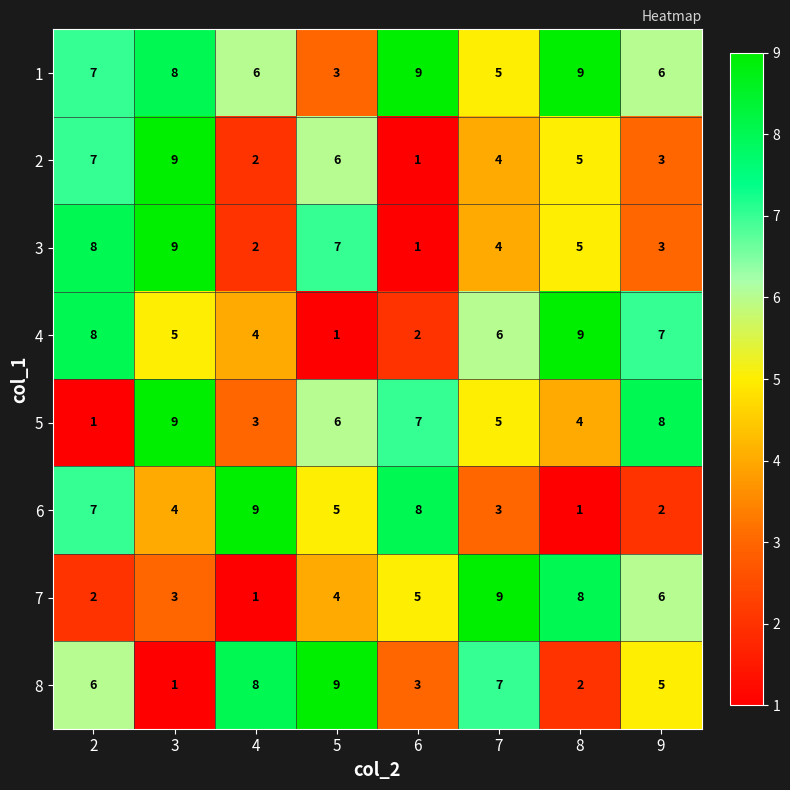

Between 4 and 9, which series saw the biggest shift?

6